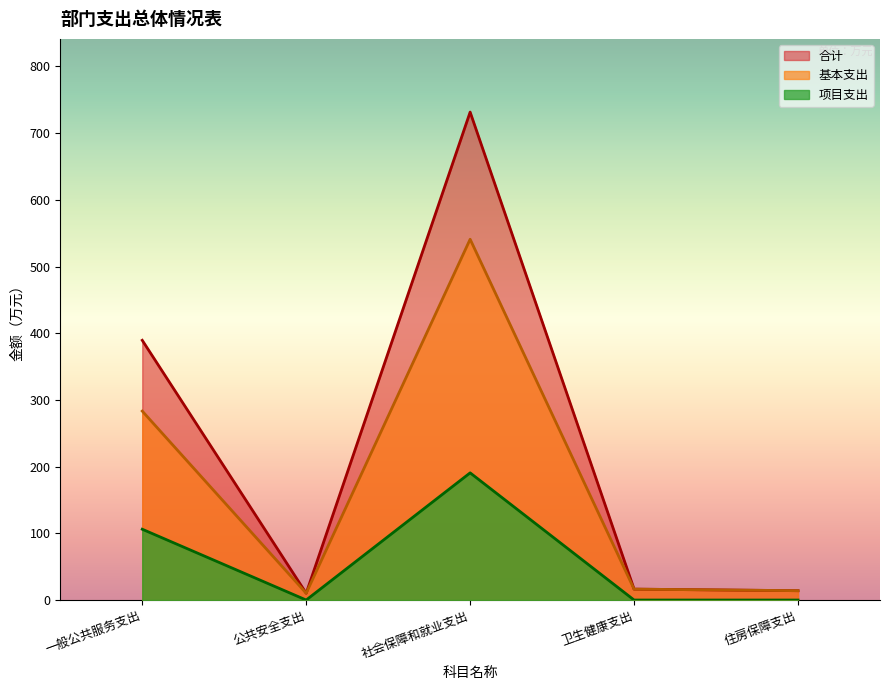

How many interior local valleys does the 基本支出 series have?

1